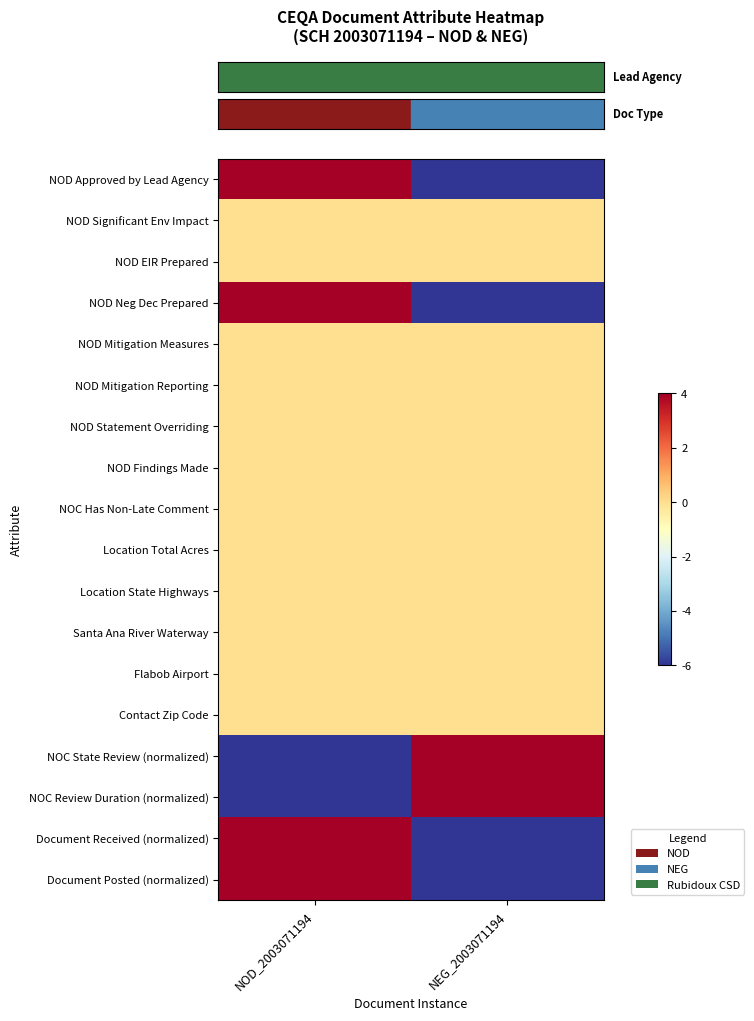

At which category is the sum across all series the highest?

NOD_2003071194